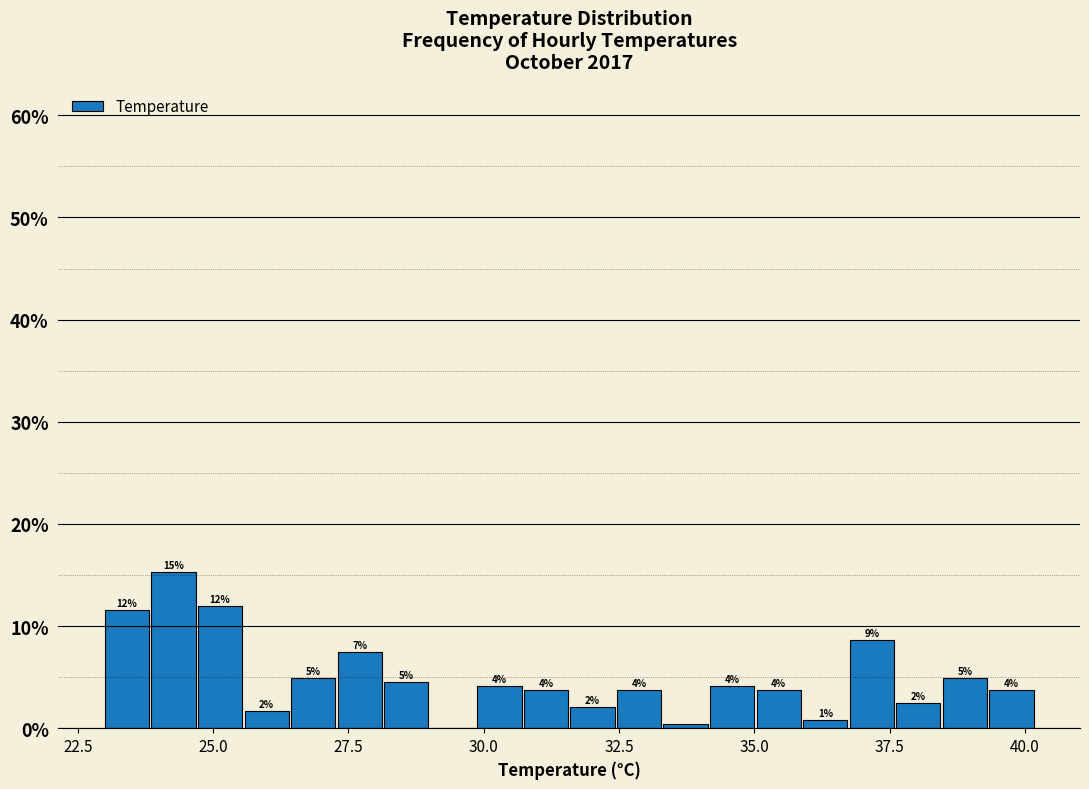

Around what value on the x-axis is the tallest bar? Give the approximate position of its centre, as read against the axis.

24.5